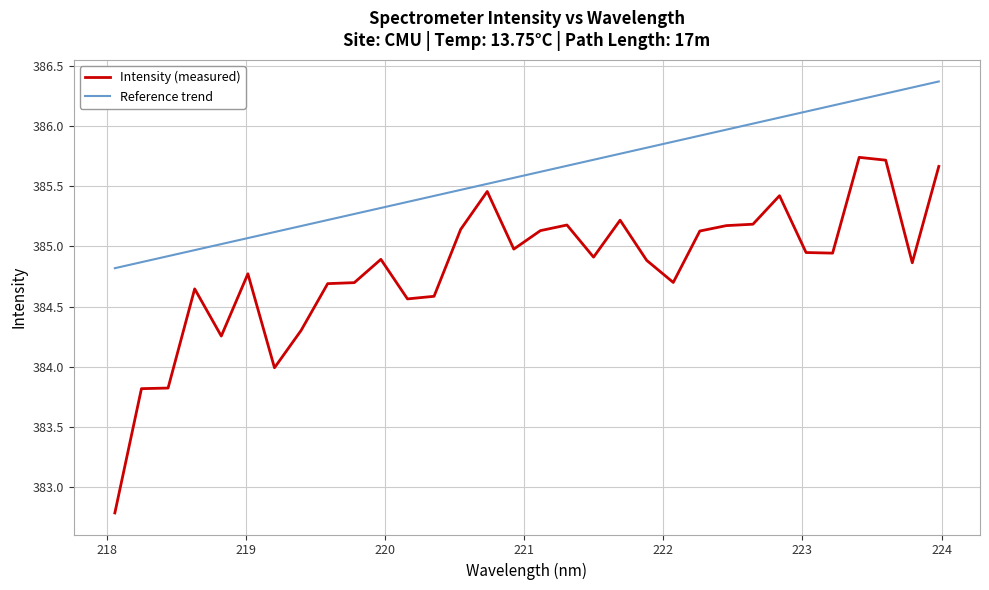

Rank the series by their maximum value, from lowest to highest.

Intensity (measured), Reference trend